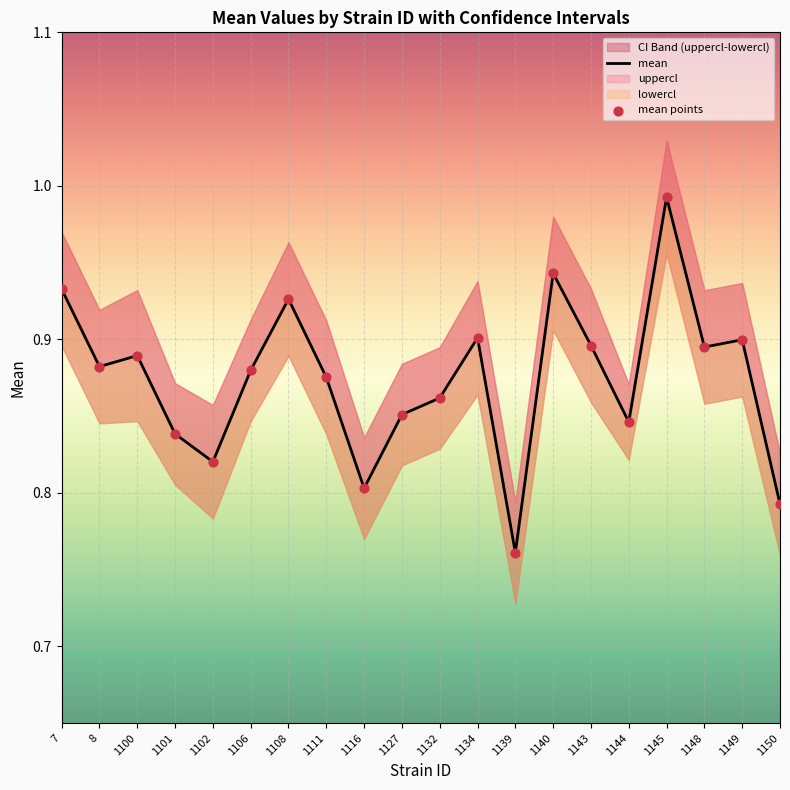

Is the value of mean at 1145 greater than the value of mean points at 1149?

Yes